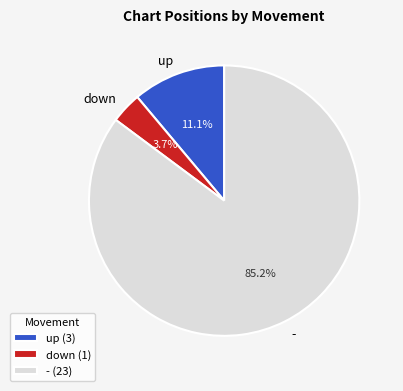

Which has a higher value, down or up?

up